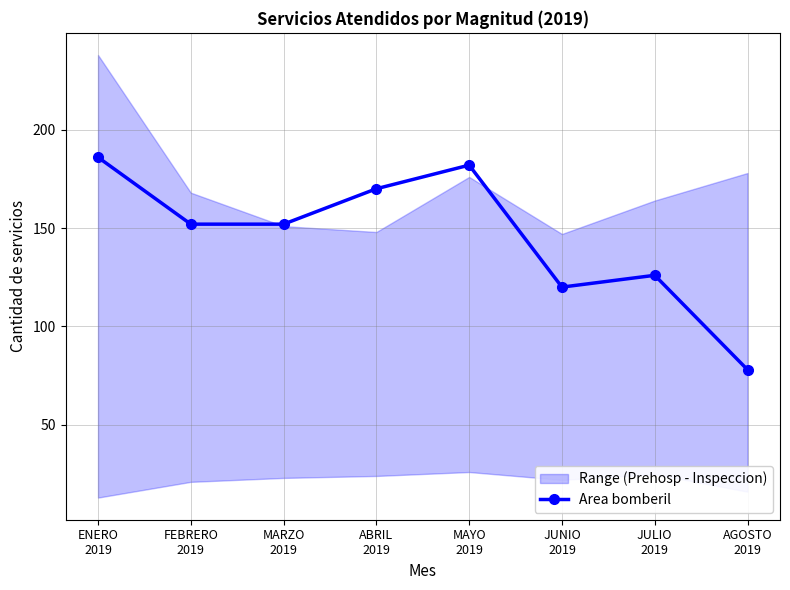

How many interior local peaks (higher than both neighbors) does the data have?

2